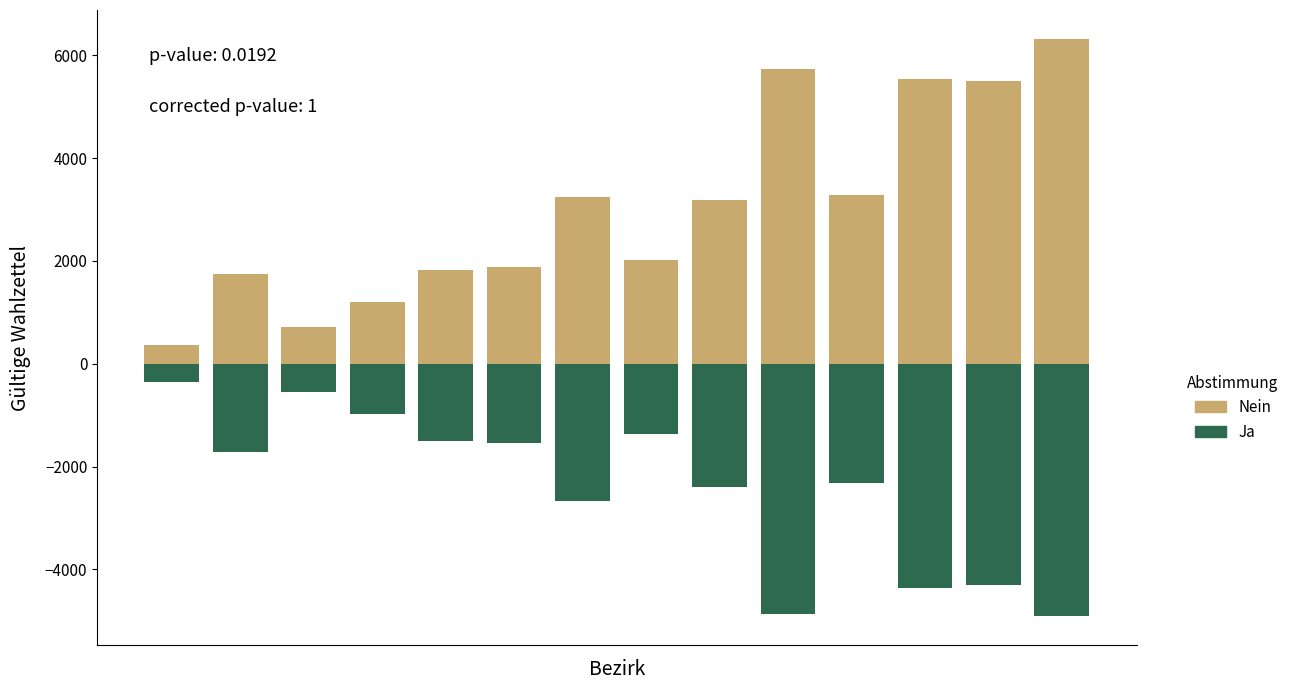

What is the value of the Nein bar at the 6th from the left?

1885